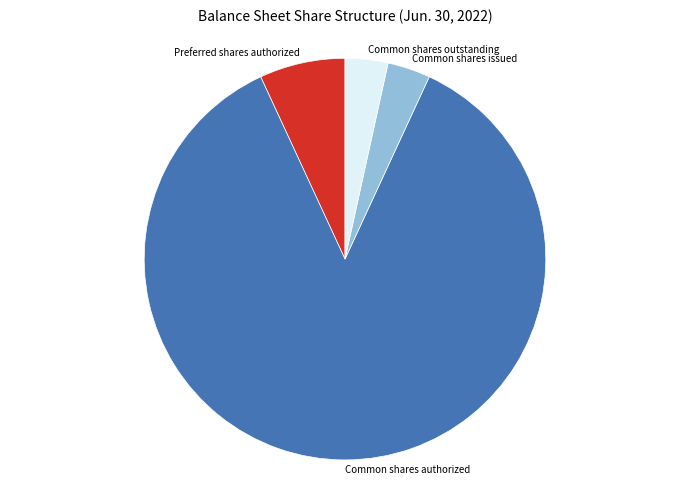

Which slice represents more than half of the pie?

Common shares authorized